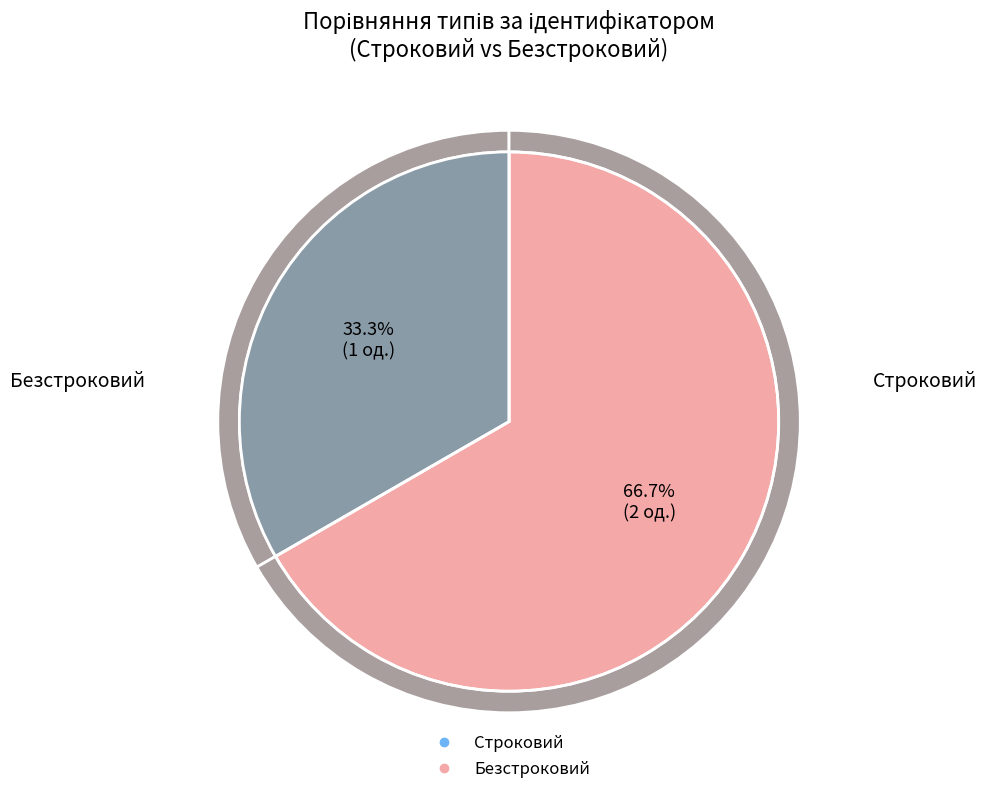

Rank the categories by value from highest to lowest.

Безстроковий, Строковий